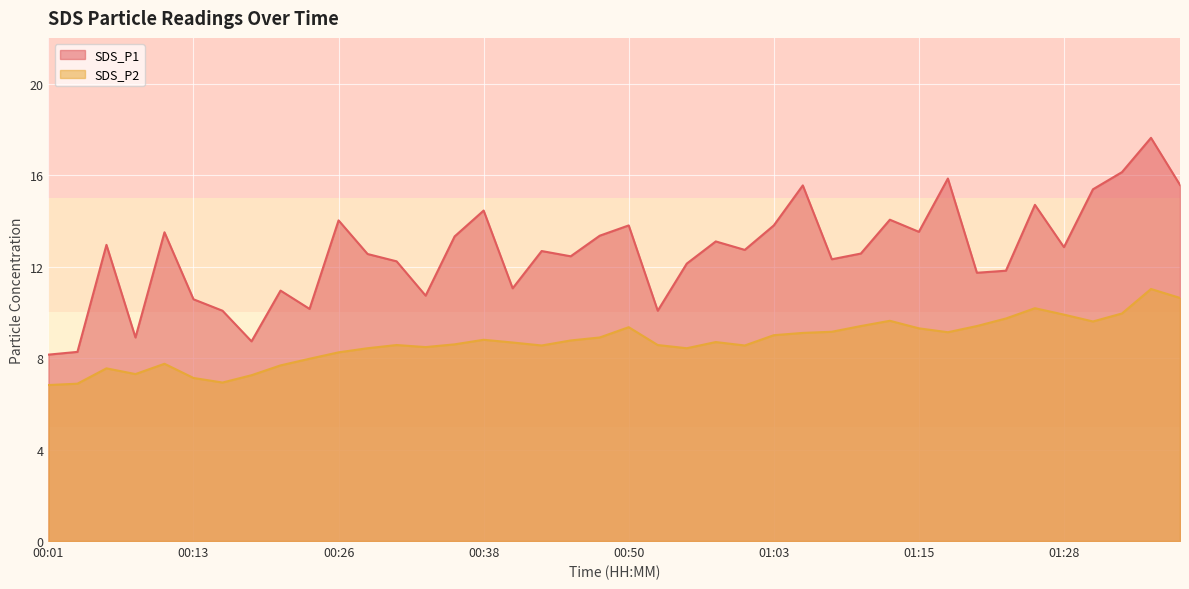

In SDS_P1, how many points are higher than both neighbors (excluding endpoints)?

13